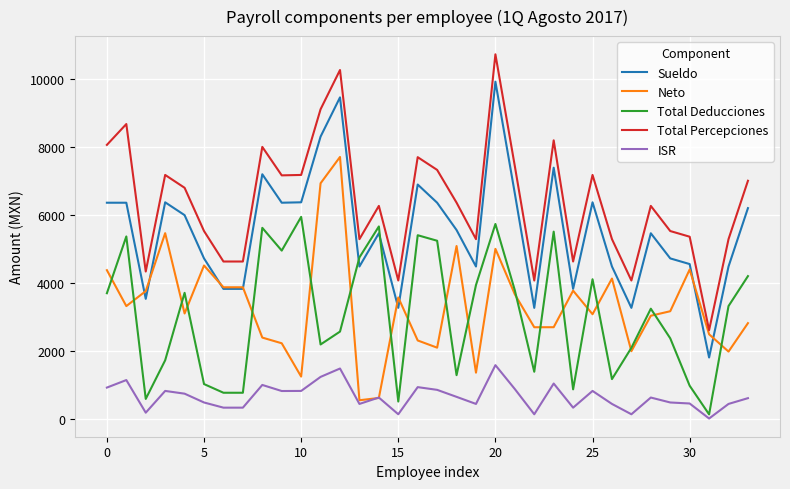

How many interior local peaks does the Total Percepciones series have?

10